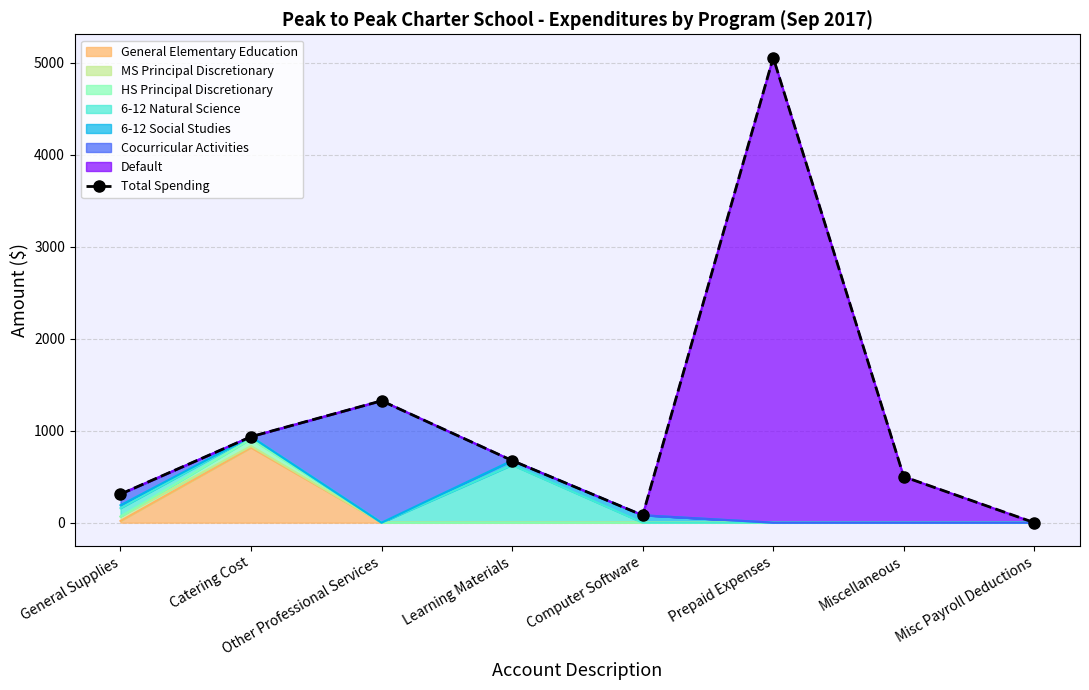

What is the label of the 6th point from the right?

Other Professional Services